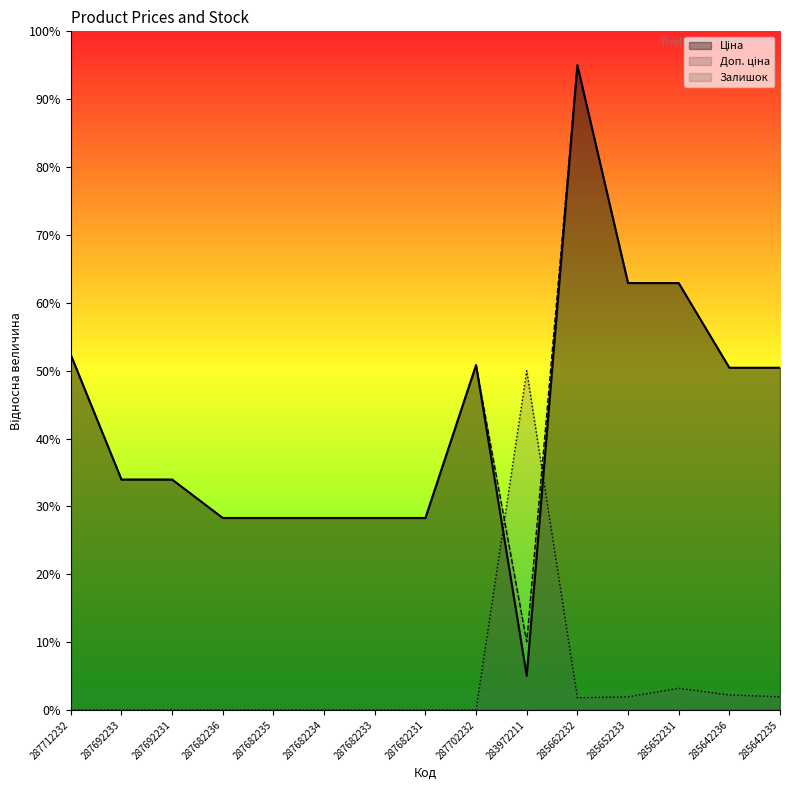

The value of Доп. ціна at 283972211 is 14.2. True or false?

False